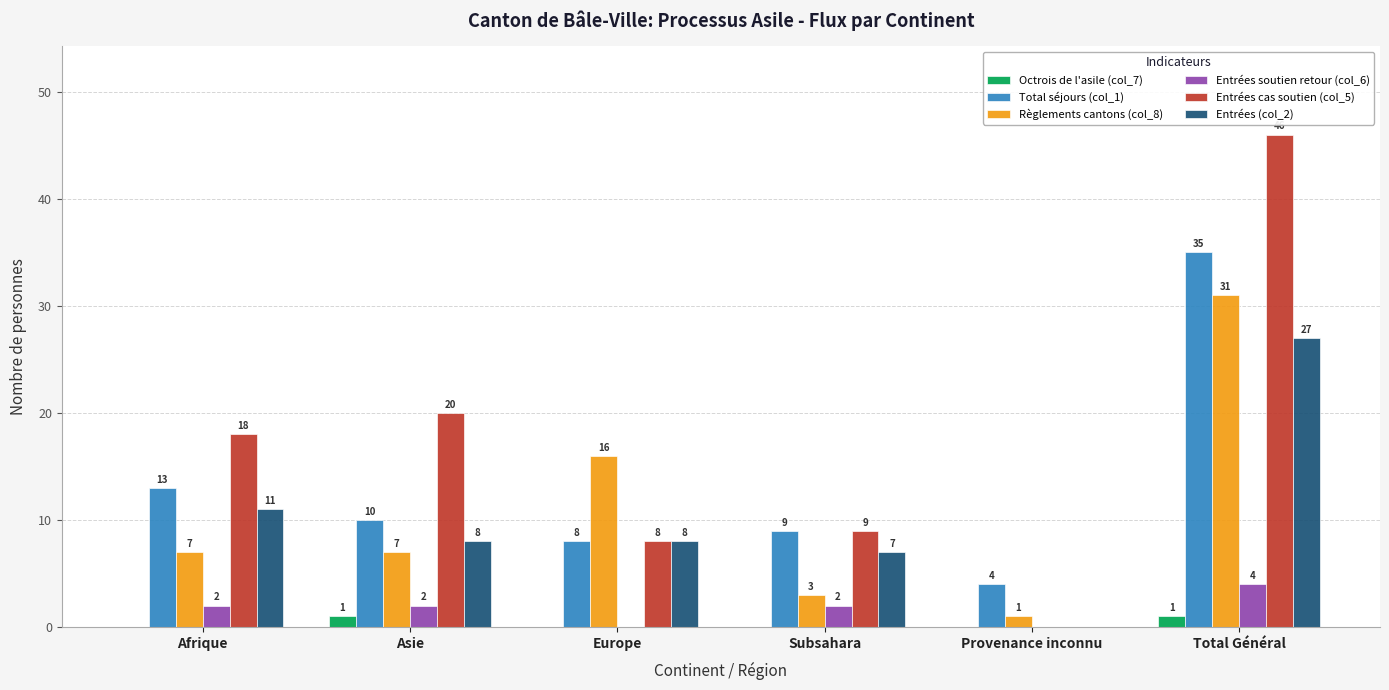

Read the Entrées (col_2) value at Asie.

8